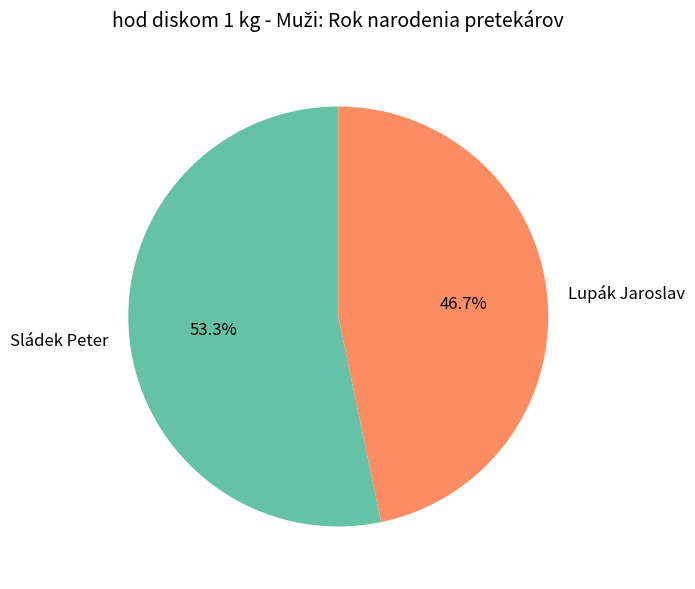

To the nearest percent, what is the average slice percentage?

50%